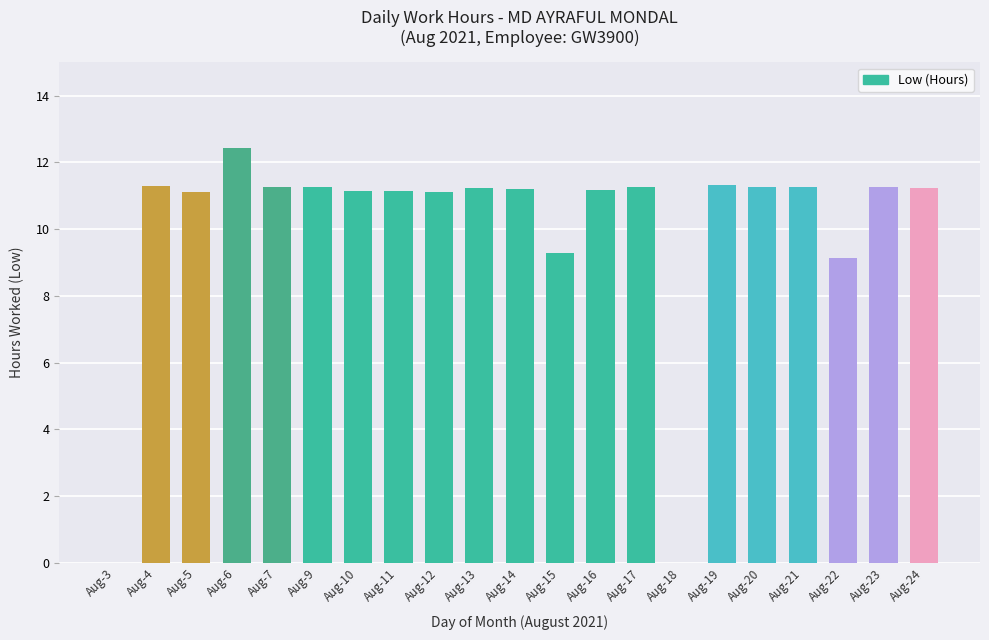

What is the ratio of the value at Aug-17 to the value at Aug-21?

1.0